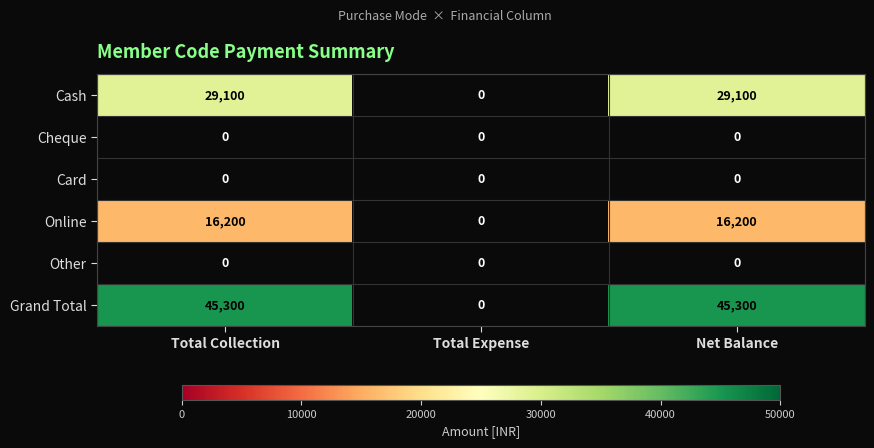

Which series changed the most between Total Expense and Net Balance?

Grand Total